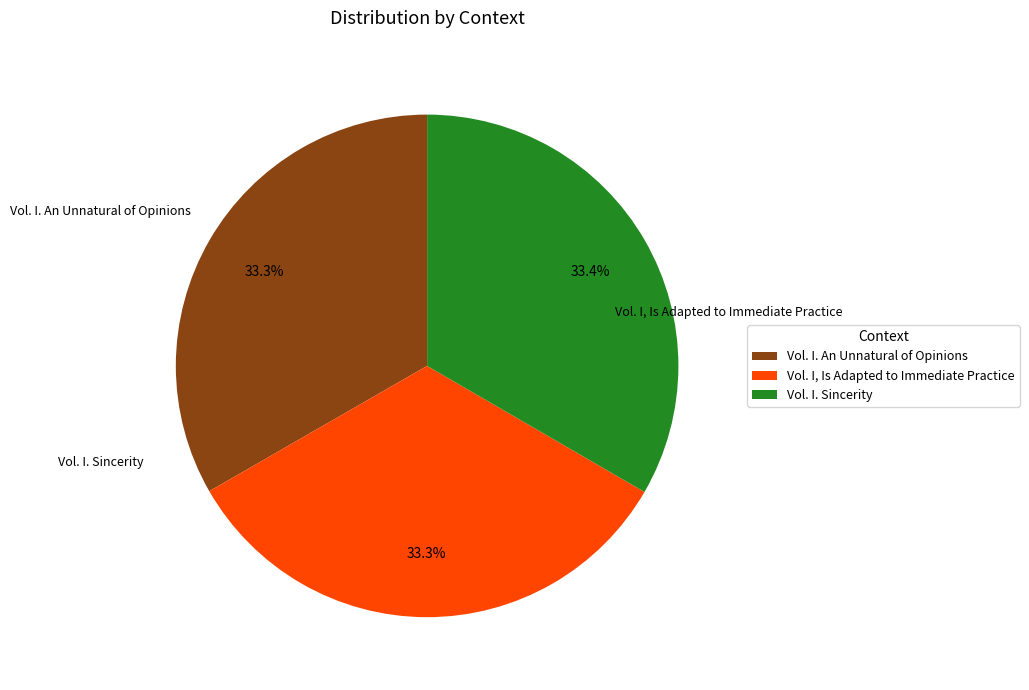

Is the sum of Vol. I. An Unnatural of Opinions and Vol. I, Is Adapted to Immediate Practice greater than half?

Yes